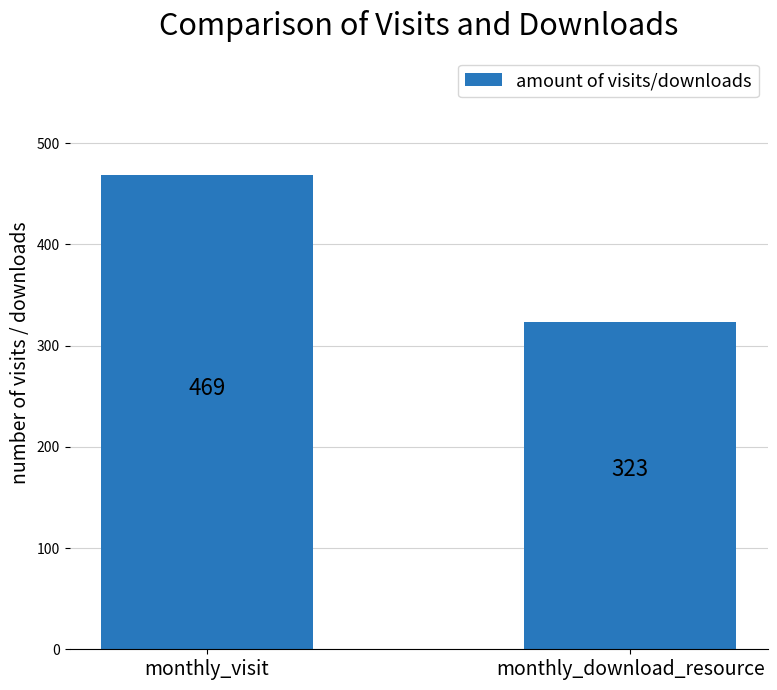

The value at monthly_download_resource is 171. True or false?

False